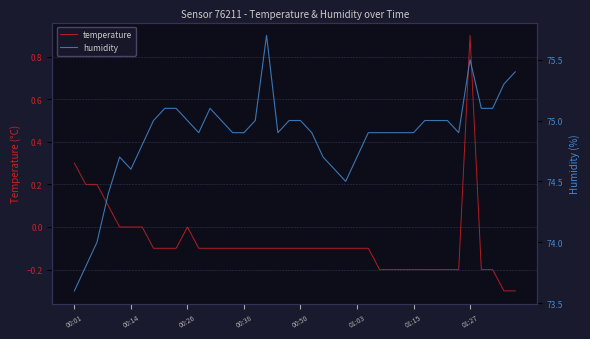

The value of temperature at 16 is -0.0. True or false?

False